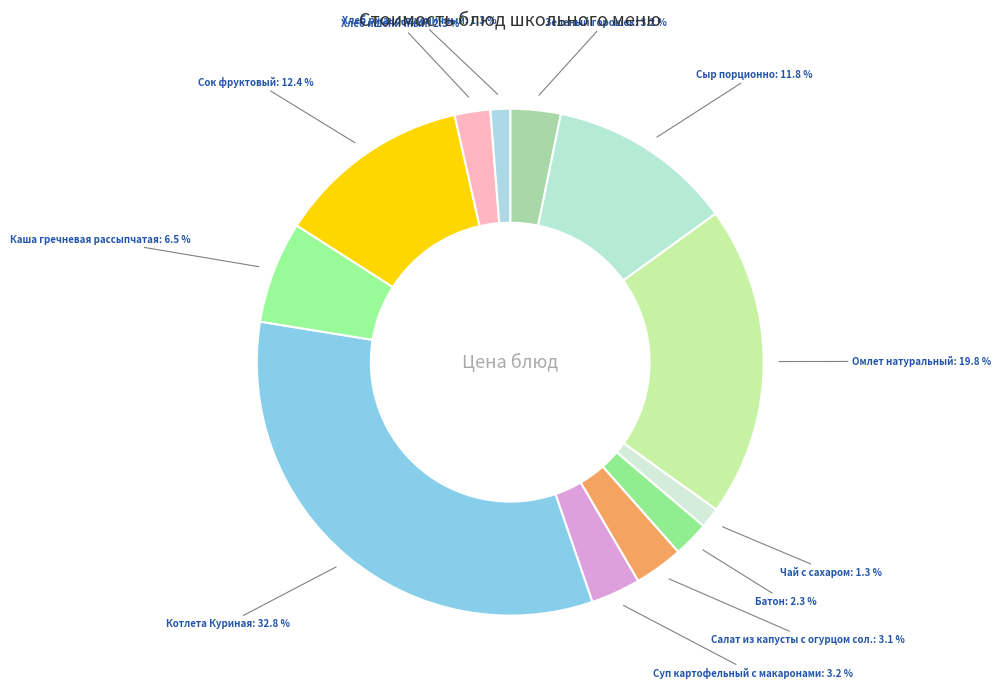

Which slice is the largest?

Котлета Куриная